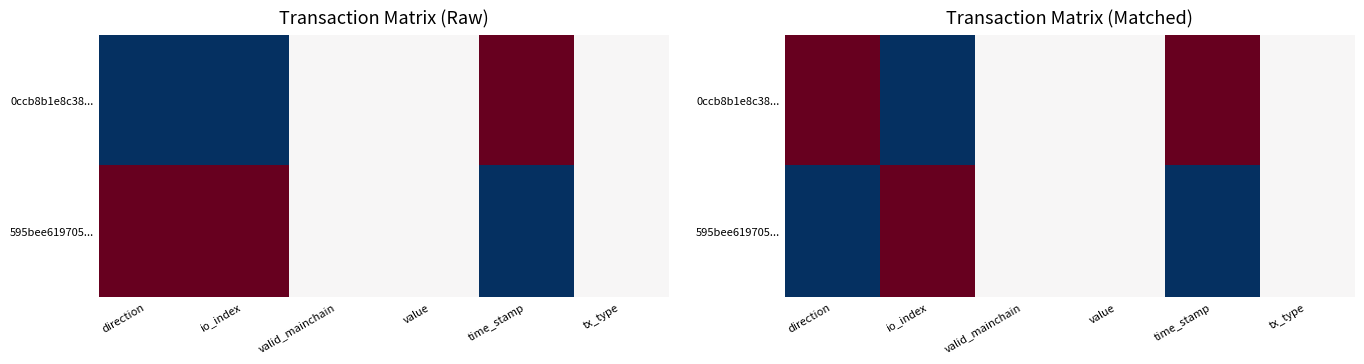

How many series are shown in this chart?

2